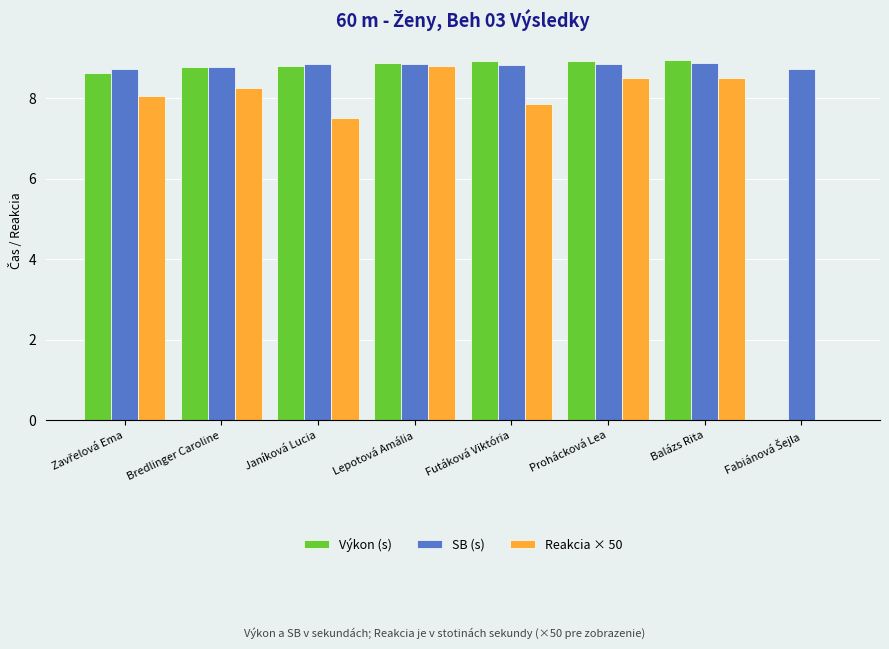

What are all the series names shown in the legend?

Výkon (s), SB (s), Reakcia × 50